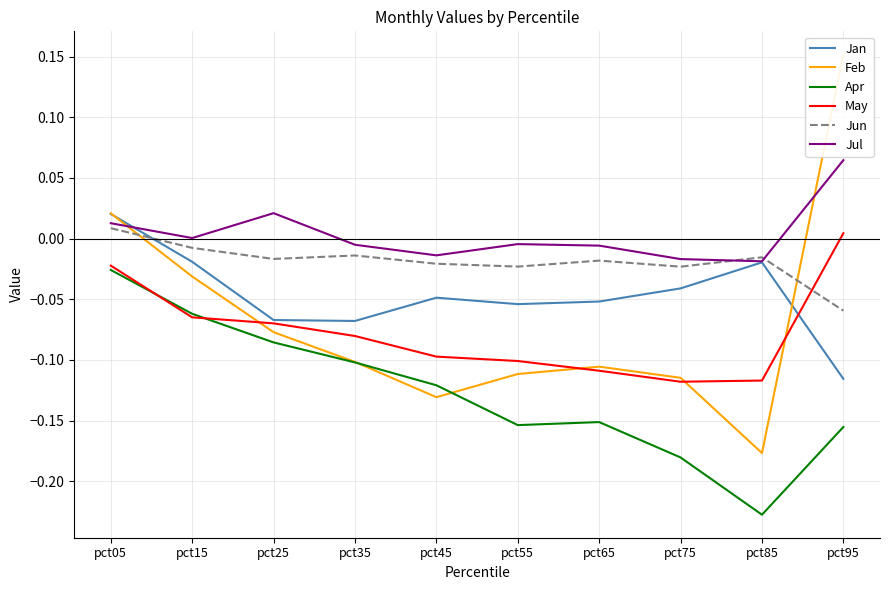

How many lines are shown in the chart?

6